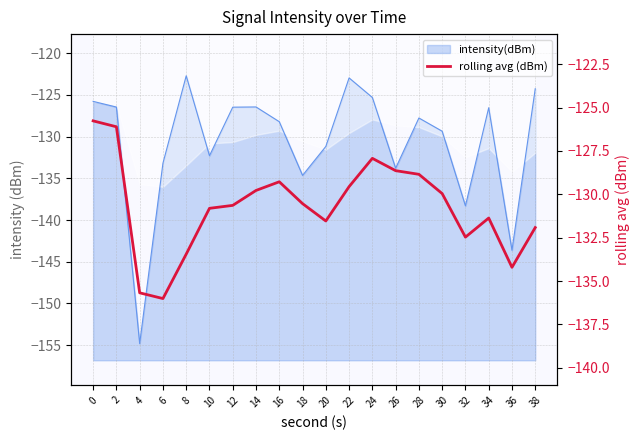

The chart shows a value of -81.5 at 20. True or false?

False